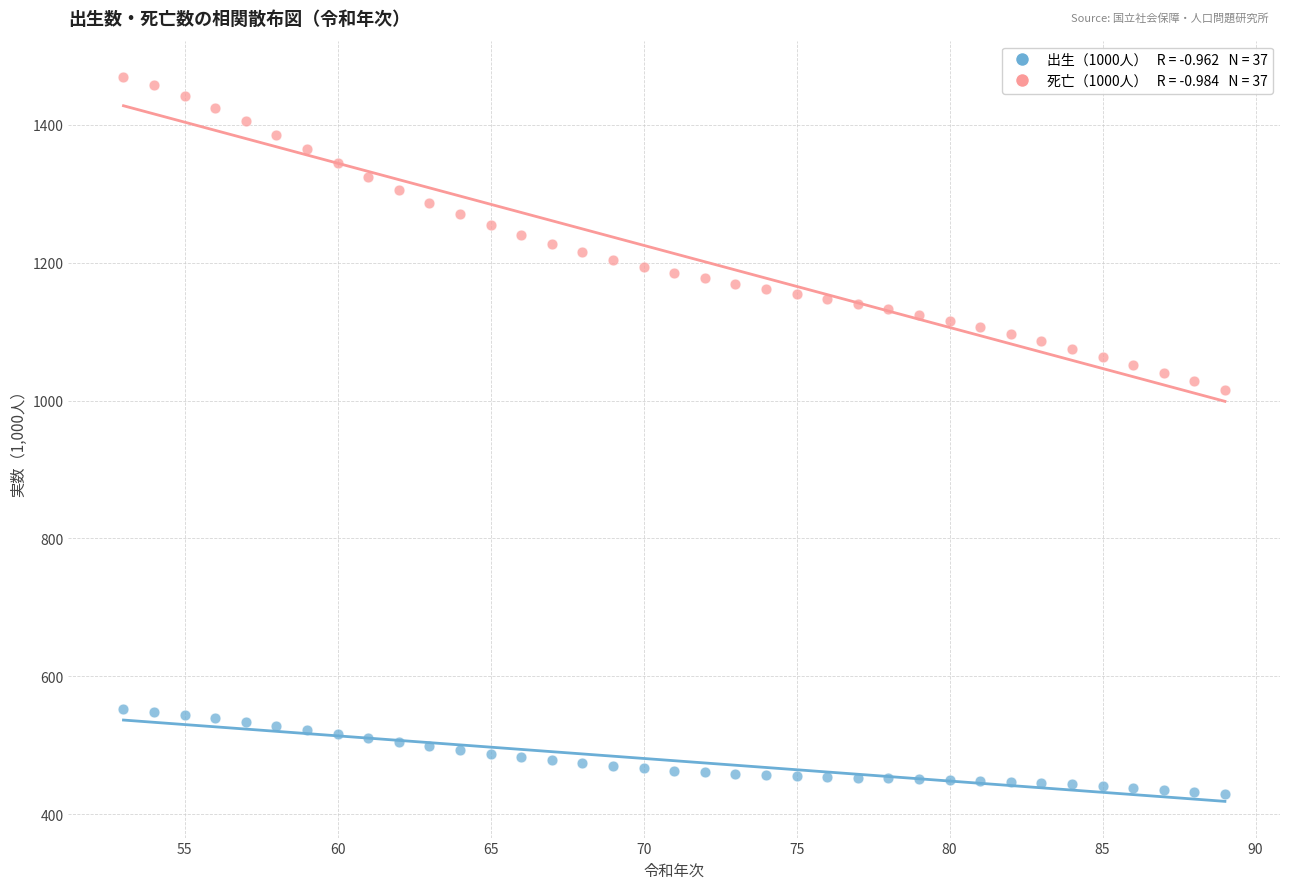

Across all series, what Y value is closest to 949?

1015.7